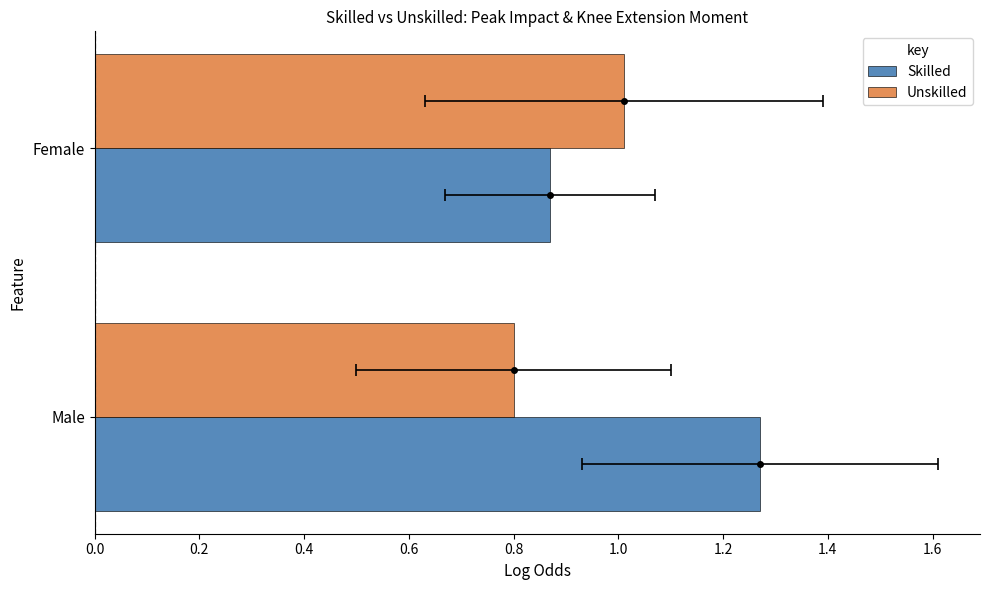

Read the Unskilled value at Female.

1.0